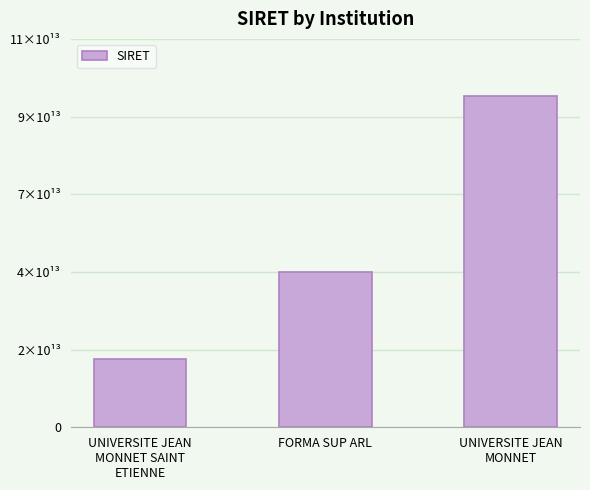

The chart shows a value of 33155273972787 at UNIVERSITE JEAN
MONNET SAINT
ETIENNE. True or false?

False